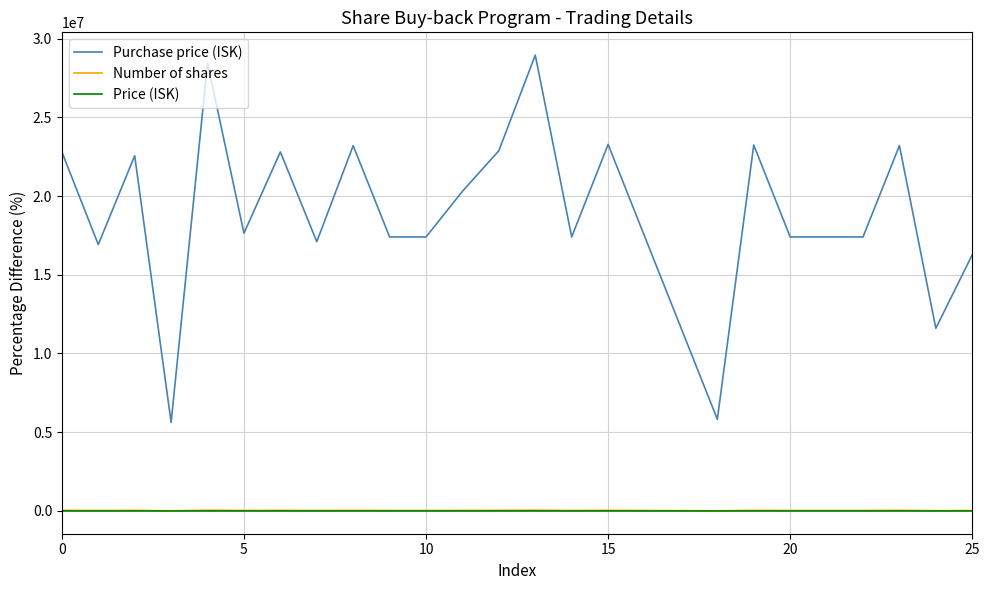

What is the lowest value of the Purchase price (ISK) series?

5620000